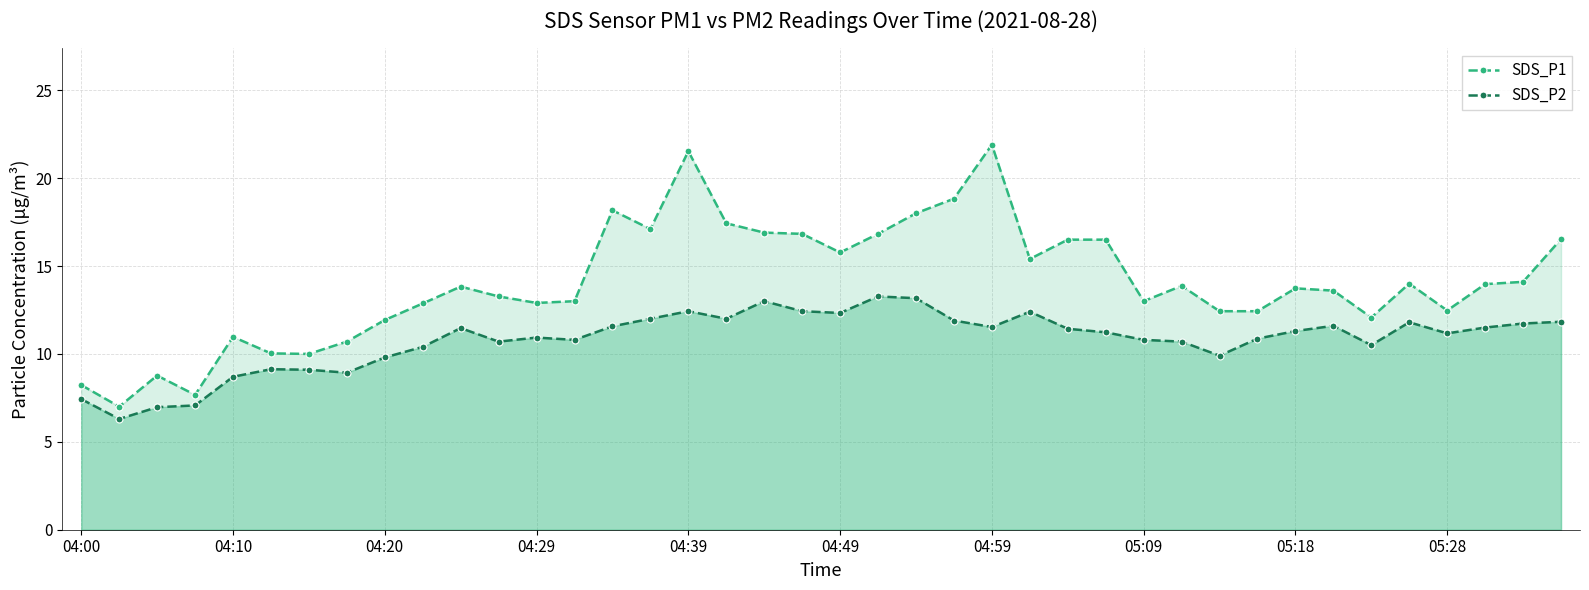

The value of SDS_P2 at 04:39 is 5.5. True or false?

False